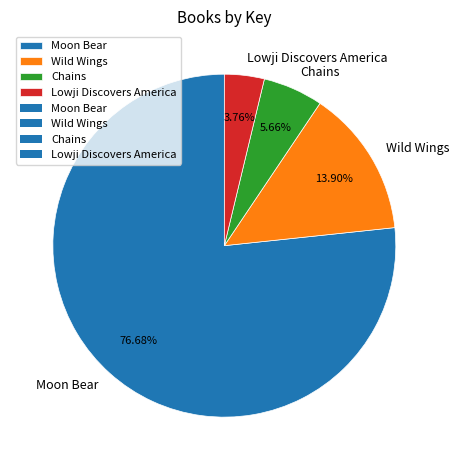

What percentage is the Chains slice, to the nearest percent?

6%